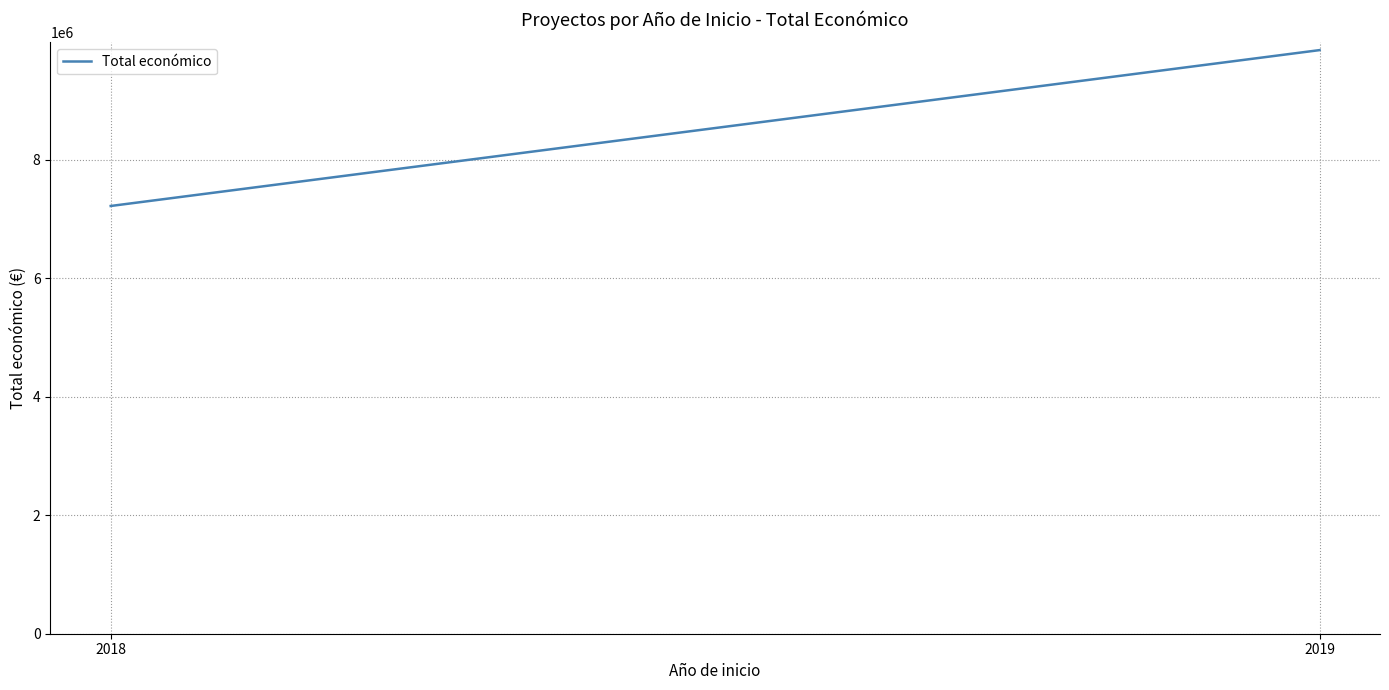

What is the difference between the values at 2018 and 2019?

2630065